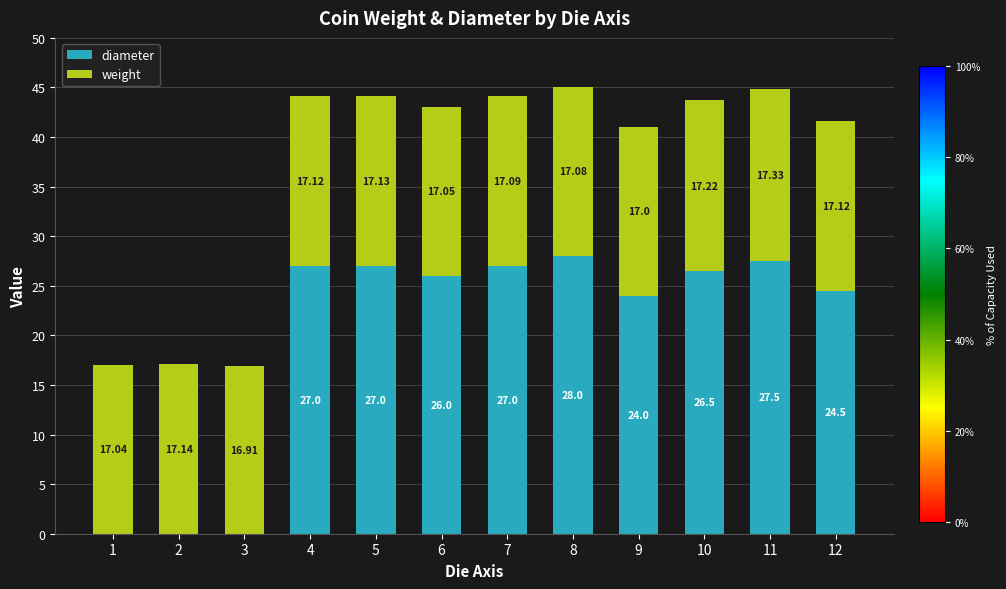

What is the sum of the diameter values at 3 and 10?

26.5